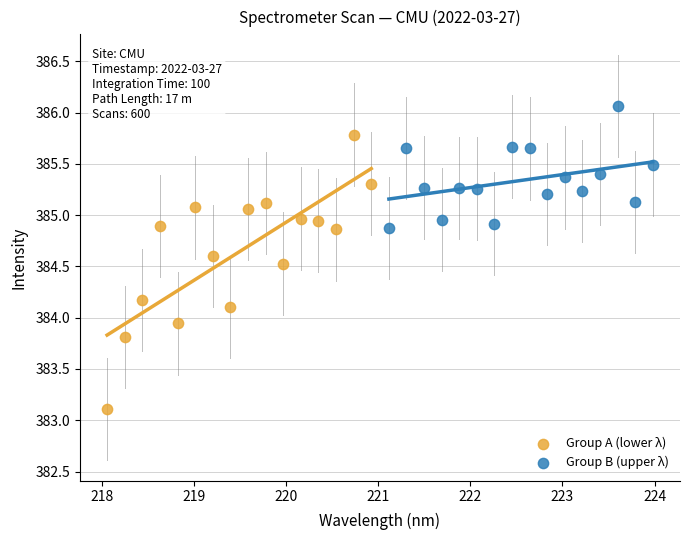

Which series has the widest spread of Y values?

Group A (lower λ)